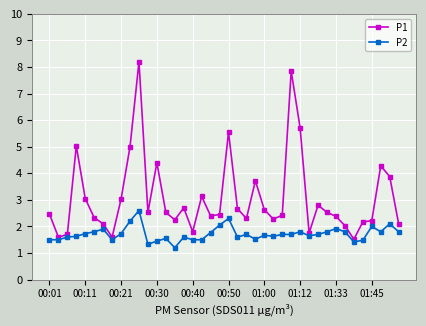

True or false: P2 and P1 intersect in this chart.

False